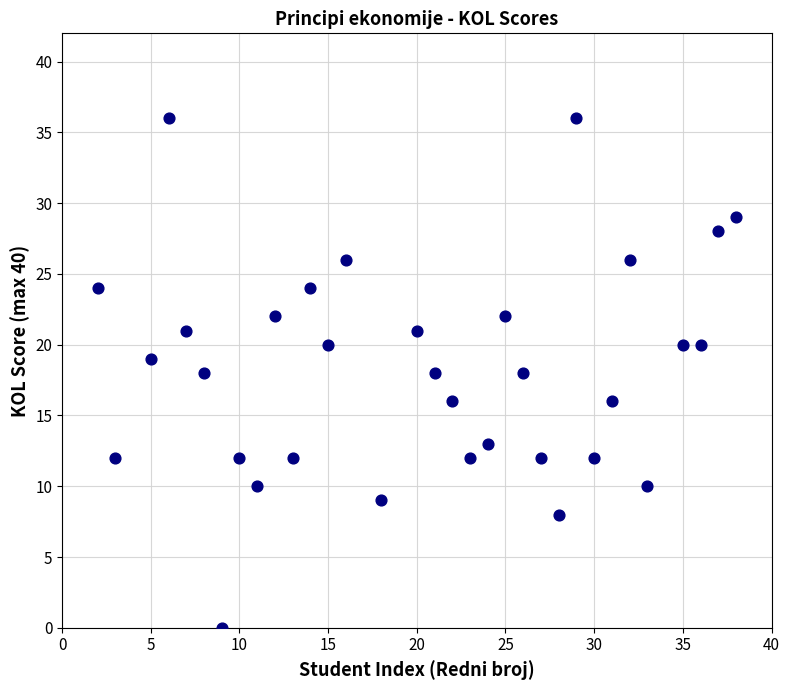

What is the range of Y values (max minus min)?

36